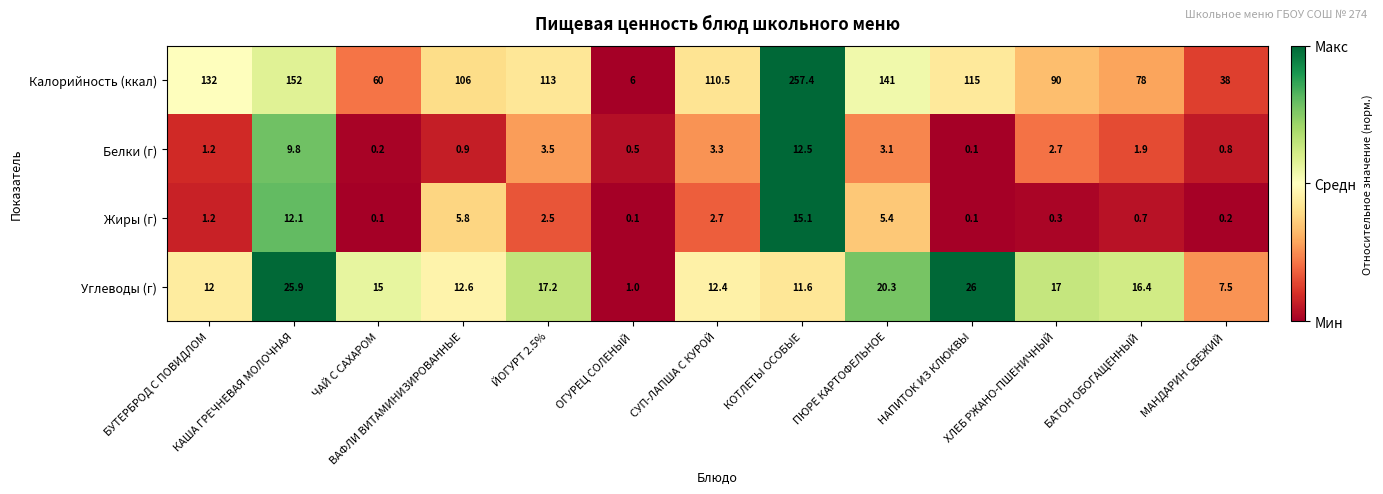

What is the difference between the maximum and minimum values in the Белки (г) series?

12.4